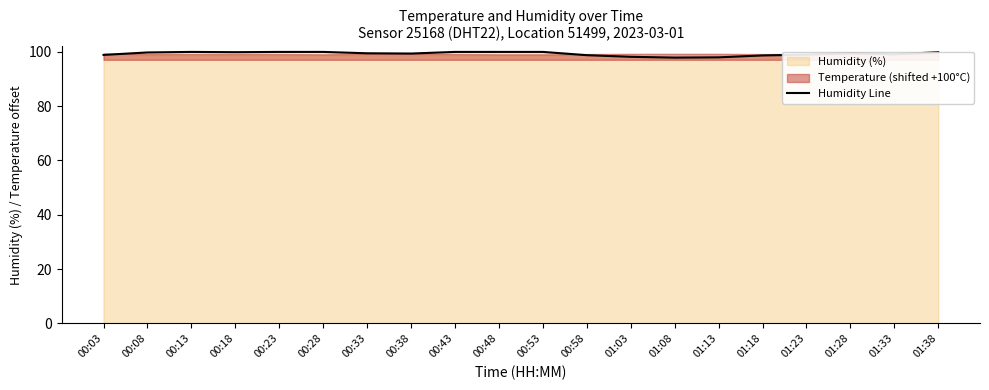

The chart shows a value of 99.9 at 00:53. True or false?

True